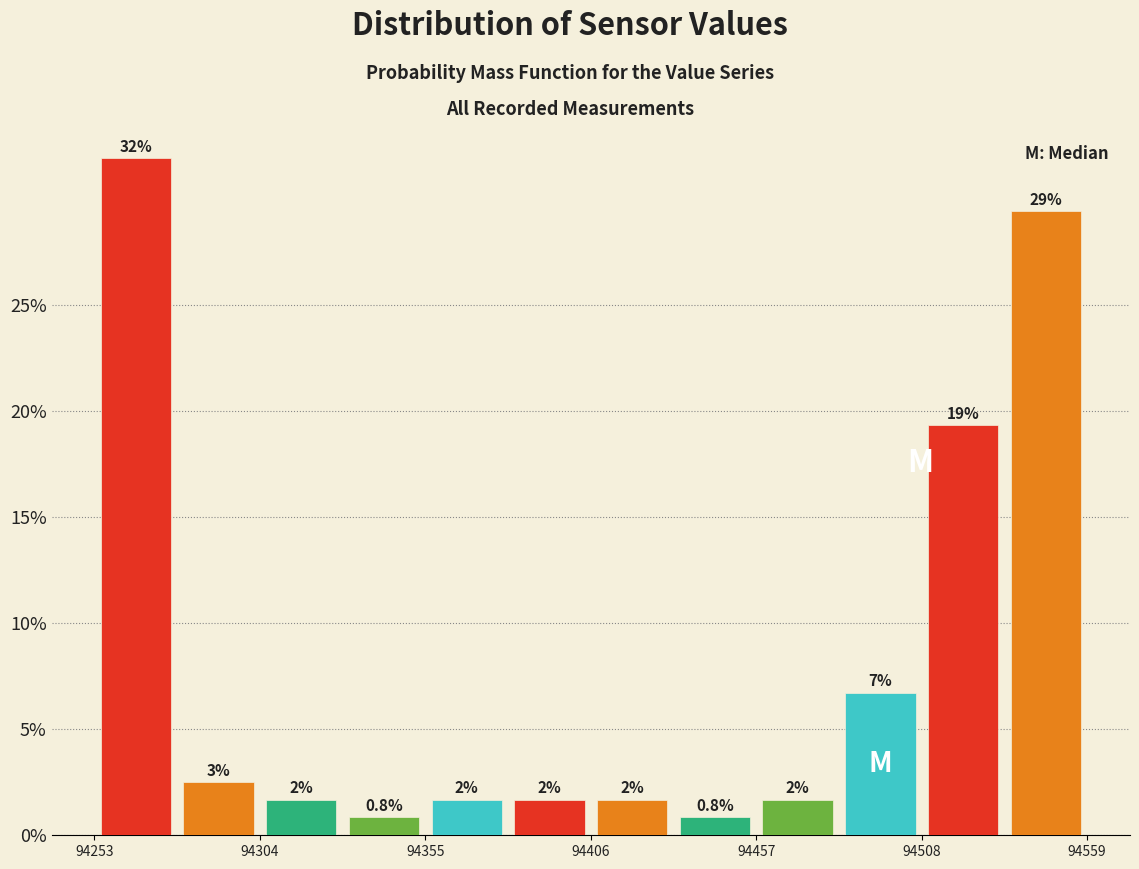

Around what value on the x-axis is the tallest bar? Give the approximate position of its centre, as read against the axis.

94270